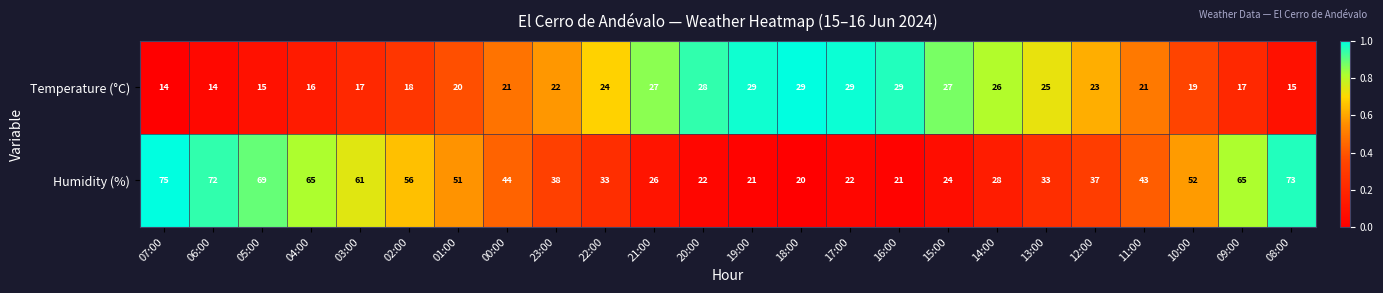

Is it true that Humidity (%) equals 94 at 04:00?

False